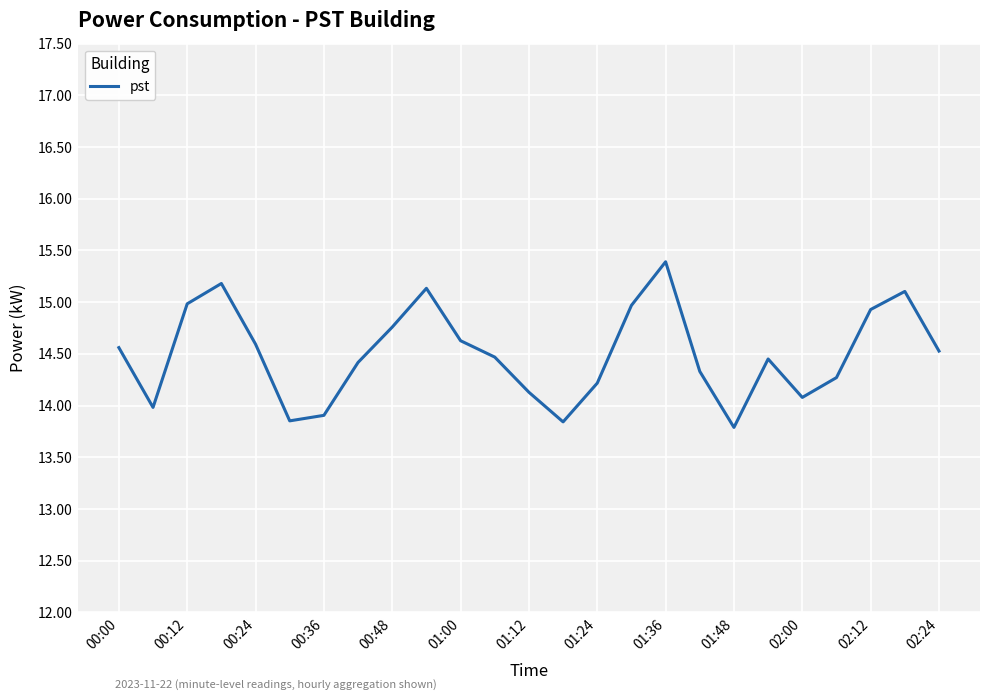

What is the difference between the maximum and minimum values?

1.6